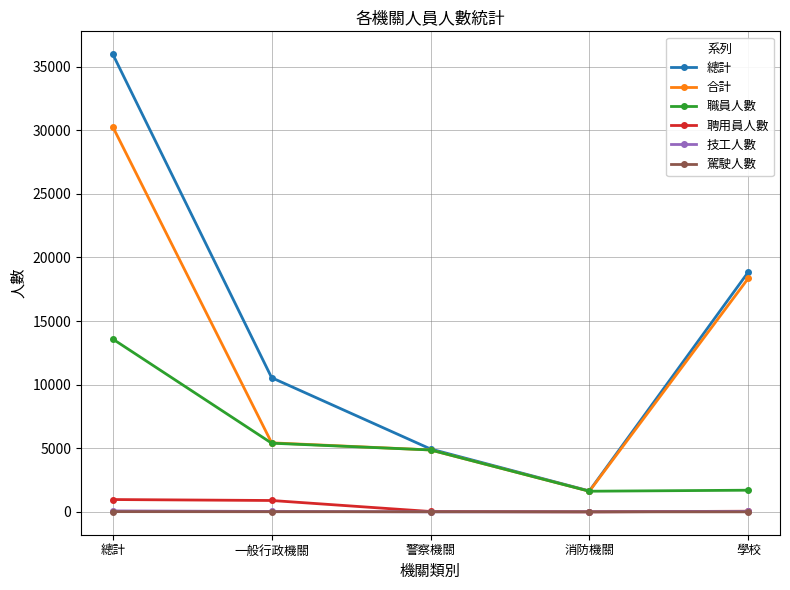

What is the lowest value of the 合計 series?

1622